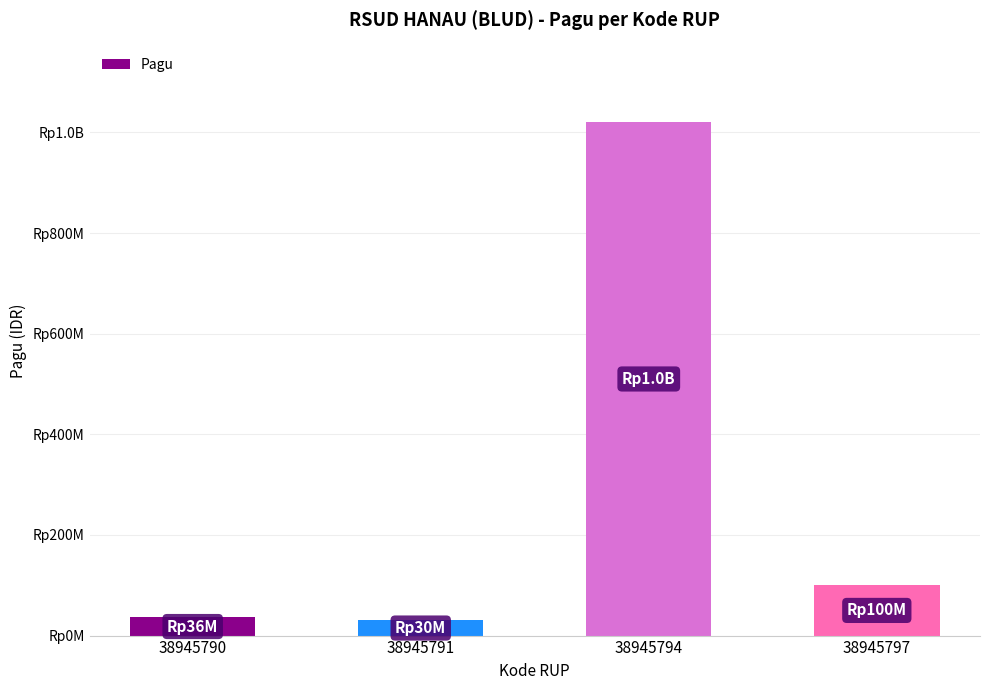

What value does the data have at 38945790?

36000000